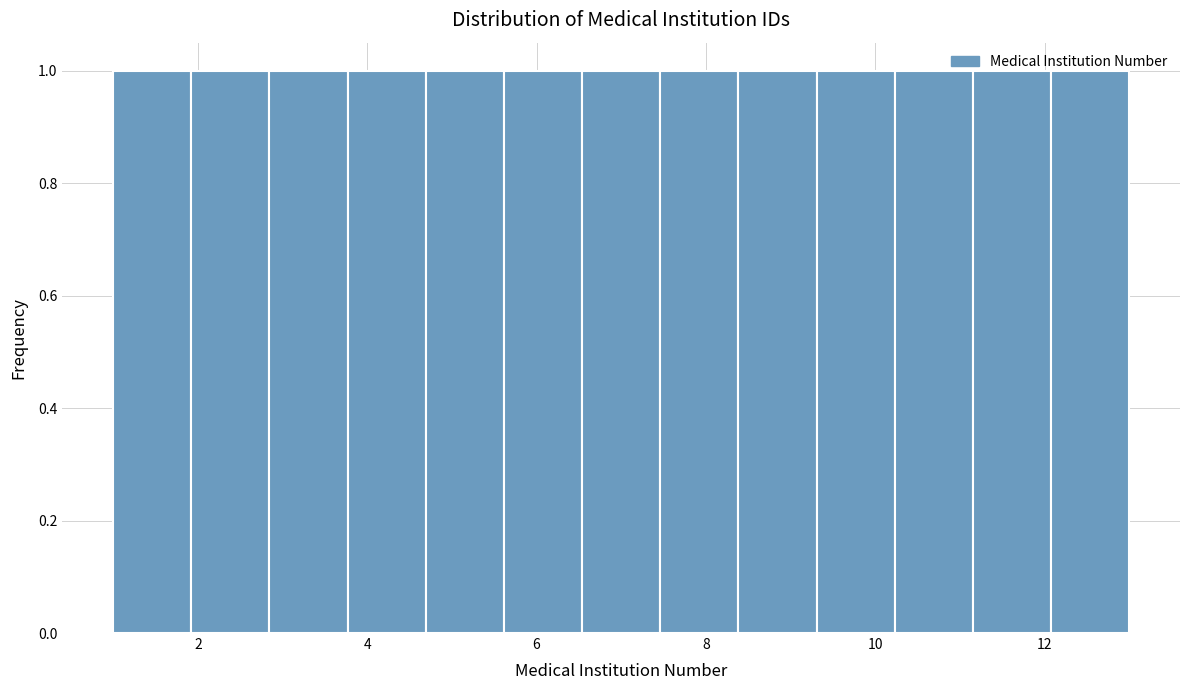

Reading left to right, list every bar in this chart as the range it spans on the x-axis followed by its height. Neither the bar edges nor the heights are printed on the chart, so give them approximately, as read against the axes.

1.0 to 2.0: 1
2.0 to 2.8: 1
2.8 to 3.8: 1
3.8 to 4.6: 1
4.6 to 5.6: 1
5.6 to 6.6: 1
6.6 to 7.4: 1
7.4 to 8.4: 1
8.4 to 9.4: 1
9.4 to 10.2: 1
10.2 to 11.2: 1
11.2 to 12.0: 1
12.0 to 13.0: 1